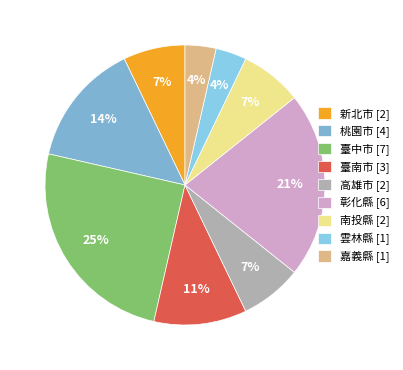

To the nearest percent, what is the average slice percentage?

11%